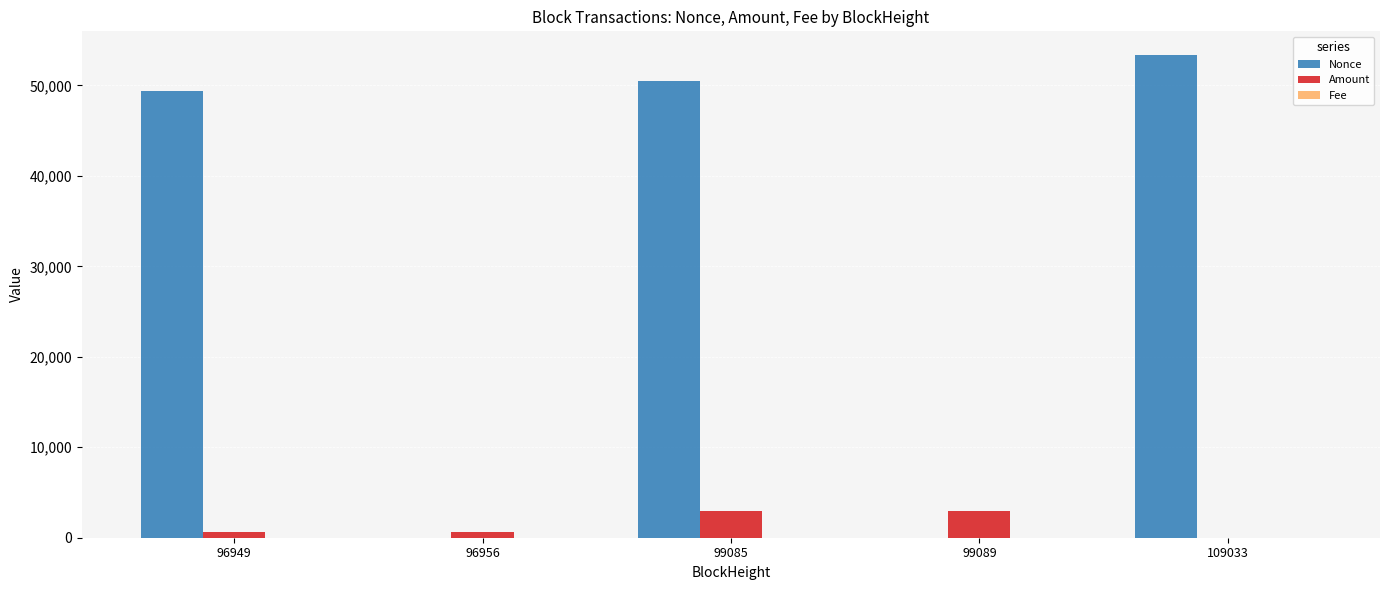

What value does the Nonce series have at 99085?

50487.0